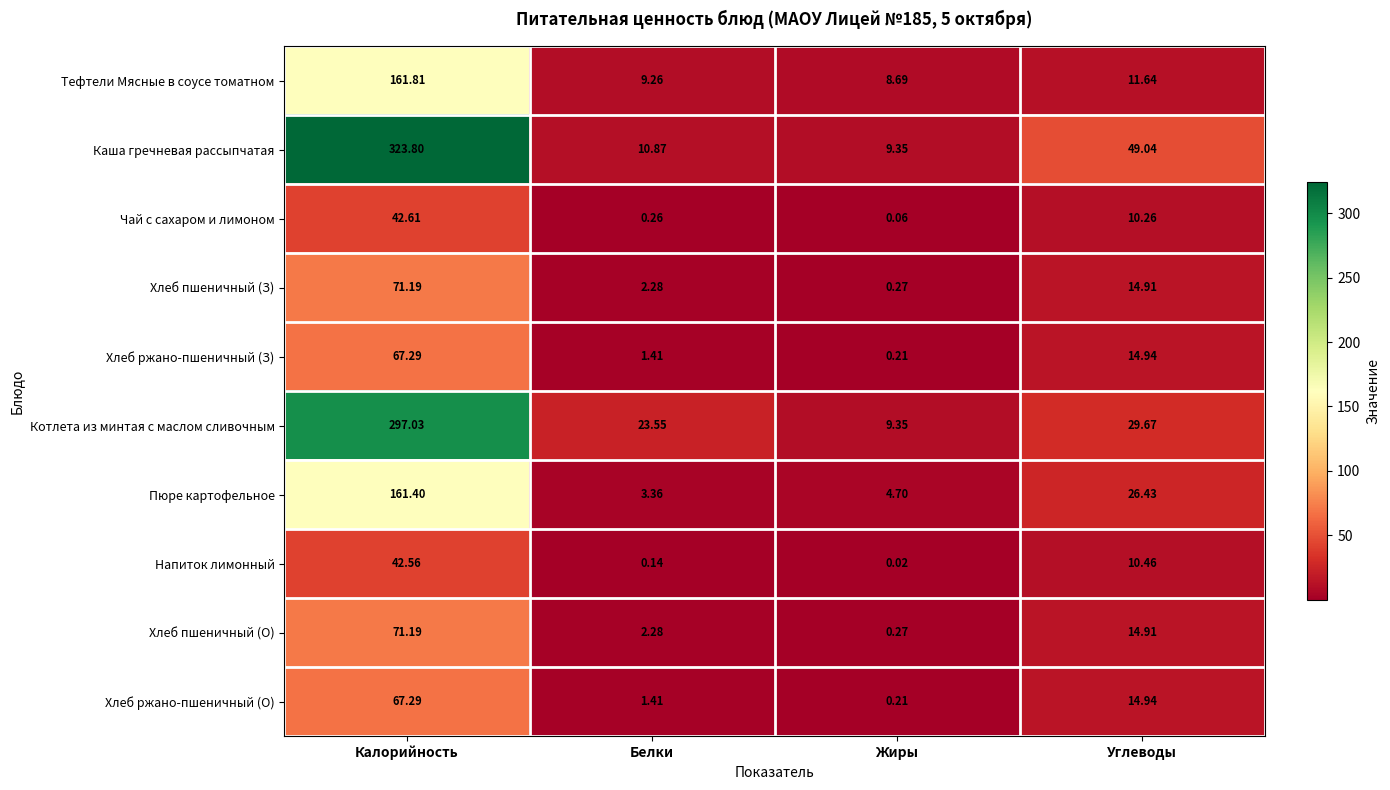

Which series changed the most between Жиры and Углеводы?

Каша гречневая рассыпчатая